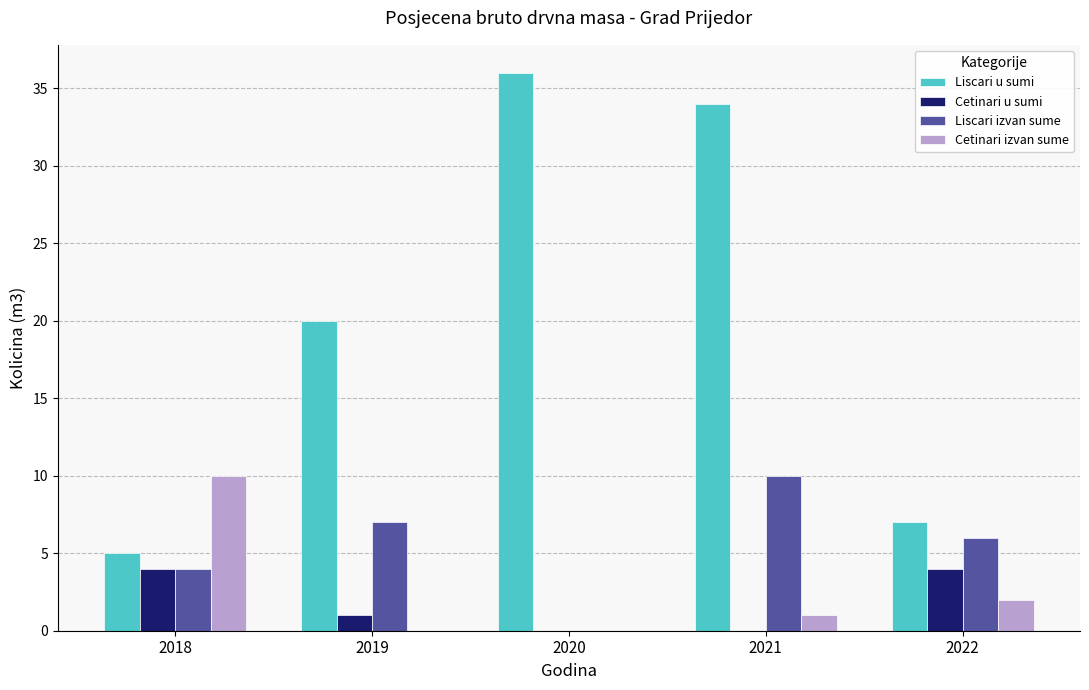

The Cetinari izvan sume series shows 0 at 2019. True or false?

True